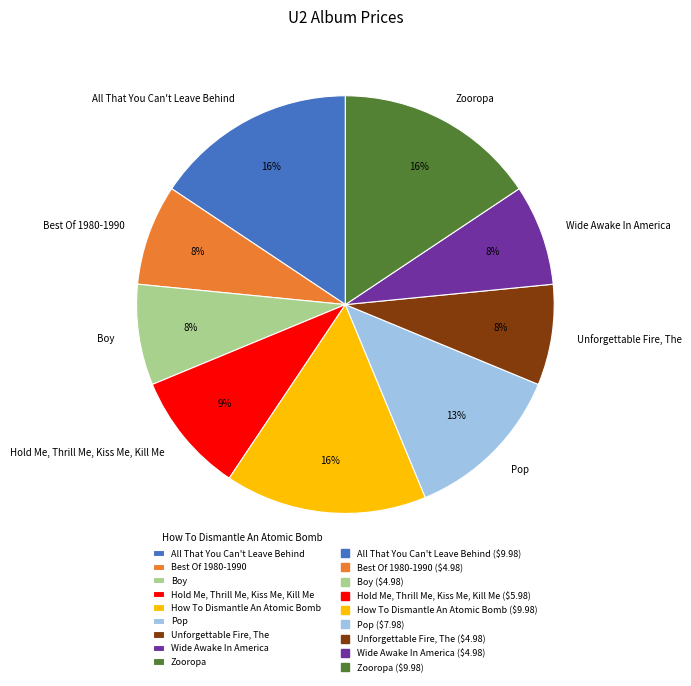

Is there any slice that represents more than half of the pie?

No